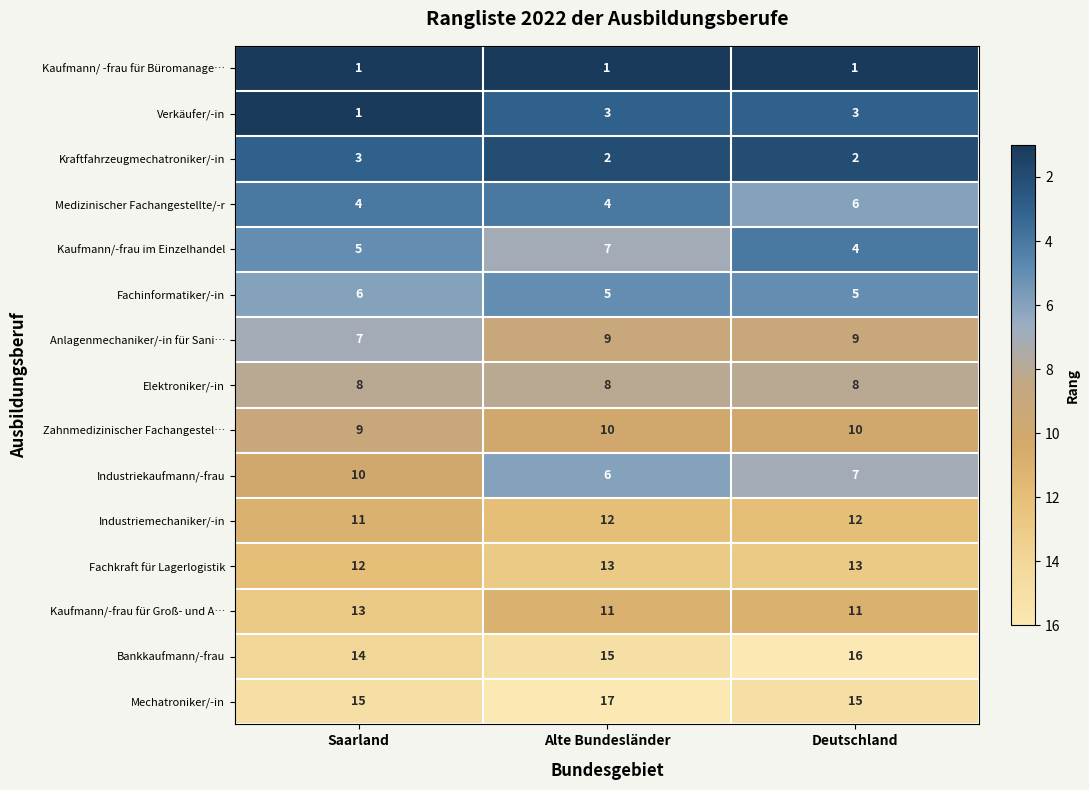

Where is Fachkraft für Lagerlogistik nearest to the value 12?

Saarland